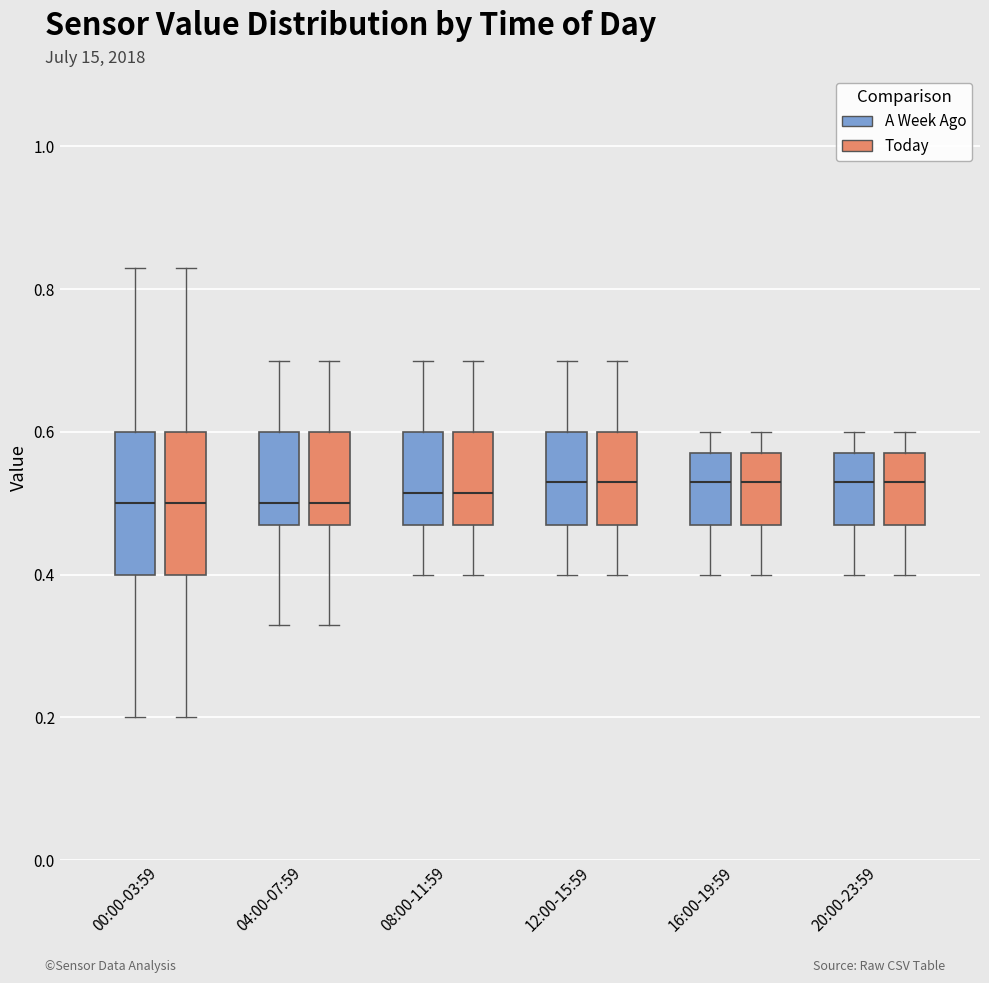

Where does the lower whisker of the box for 12:00-15:59 (Today) end on the y-axis? The values are not printed on the chart, so give them approximately, as read against the axis.

0.40